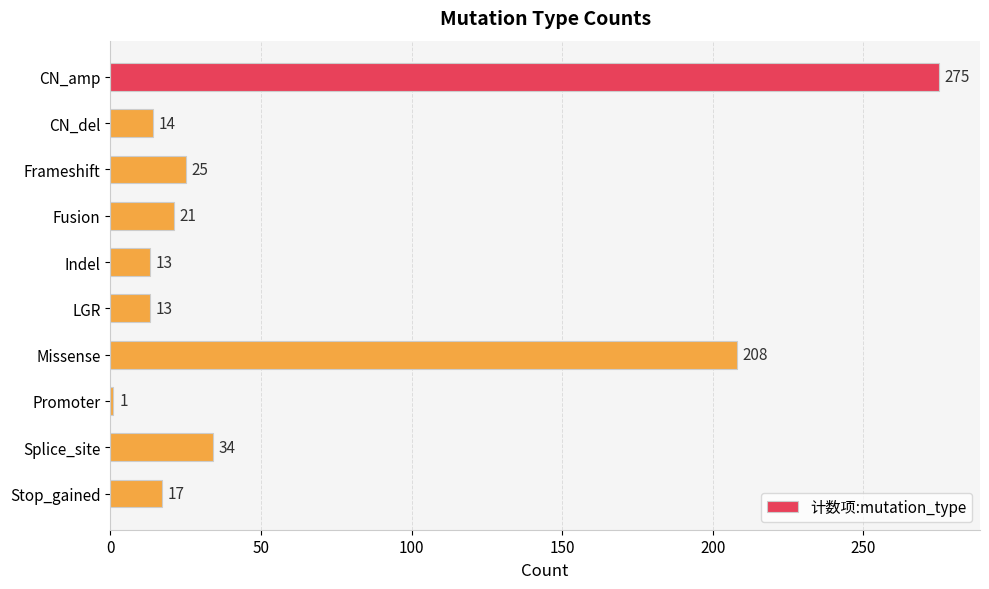

What is the smallest value displayed?

1